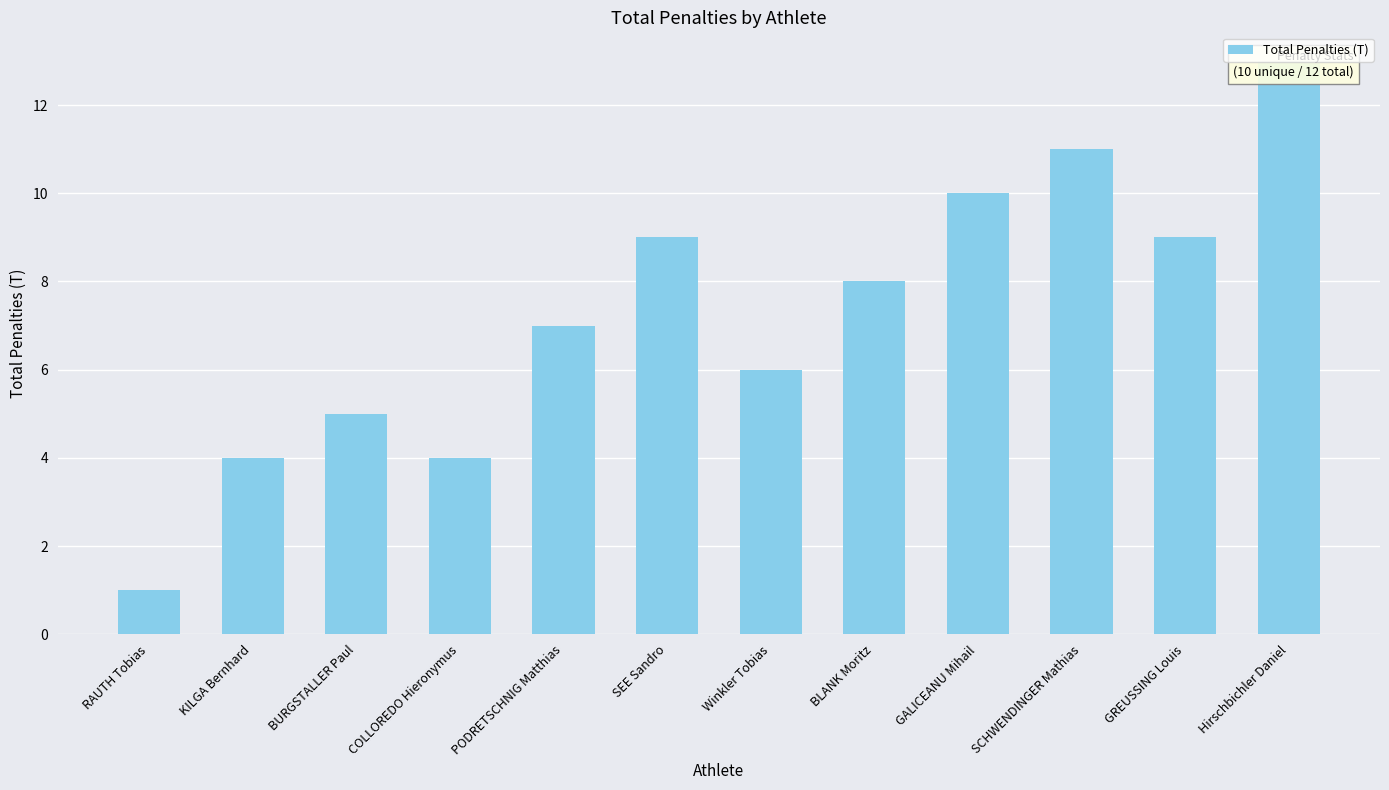

What position from the right is KILGA Bernhard?

11